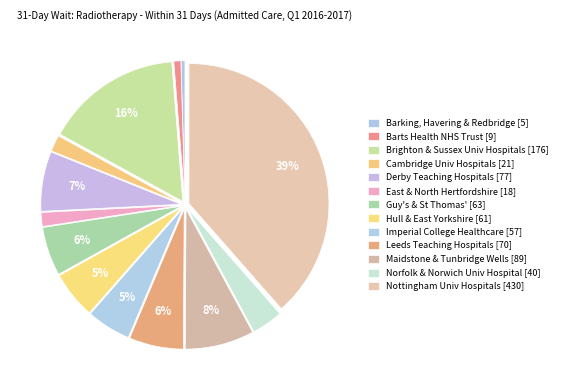

To the nearest percent, what is the average slice percentage?

8%